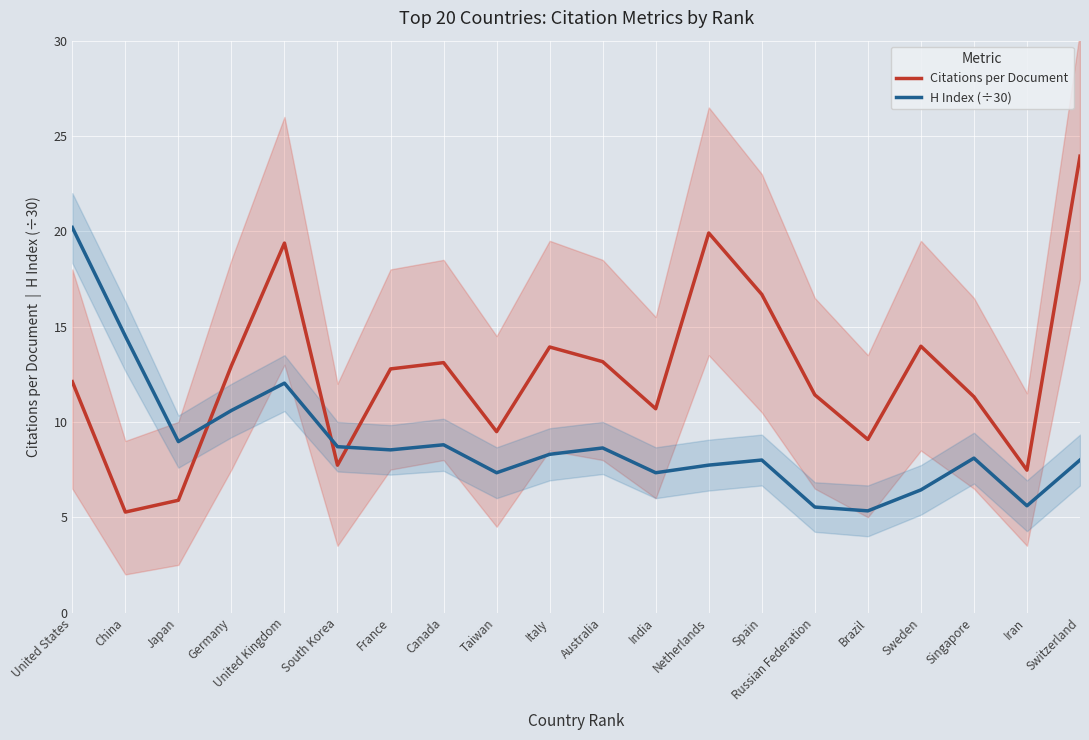

Between Canada and Singapore, which series saw the biggest shift?

Citations per Document